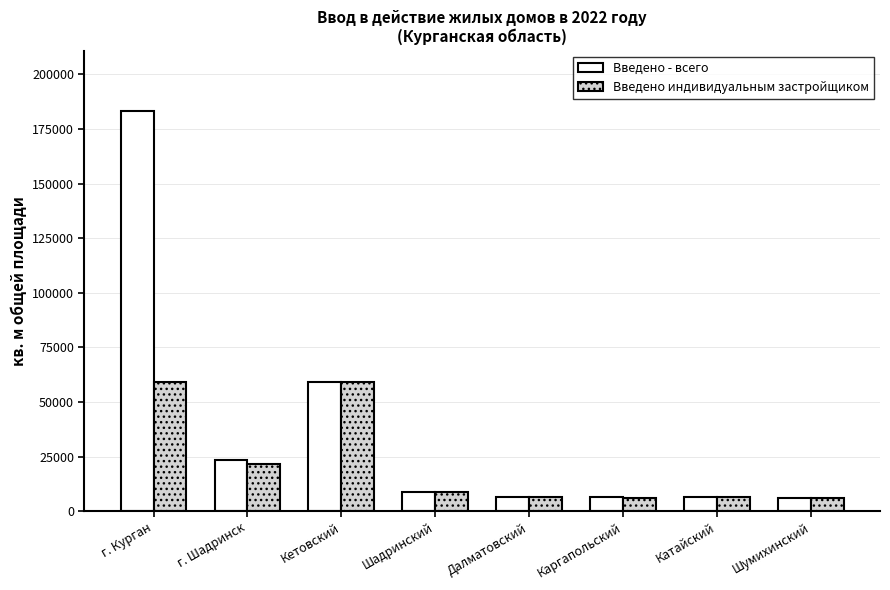

Count the number of data series in this chart.

2